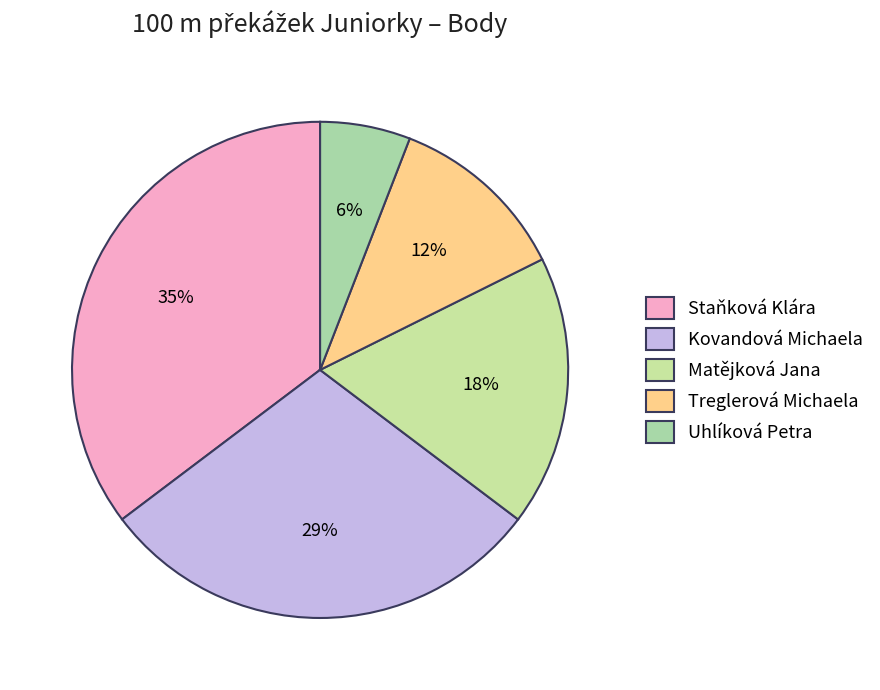

Which category has the smallest portion of the pie?

Uhlíková Petra